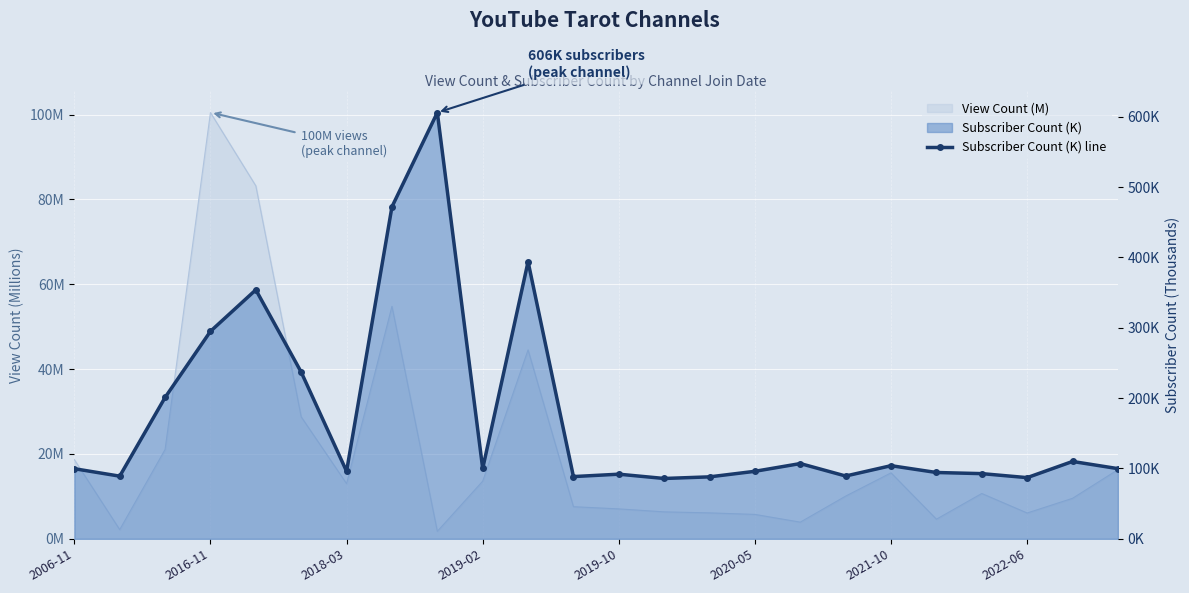

At which label does the data first exceed 99?

2006-11